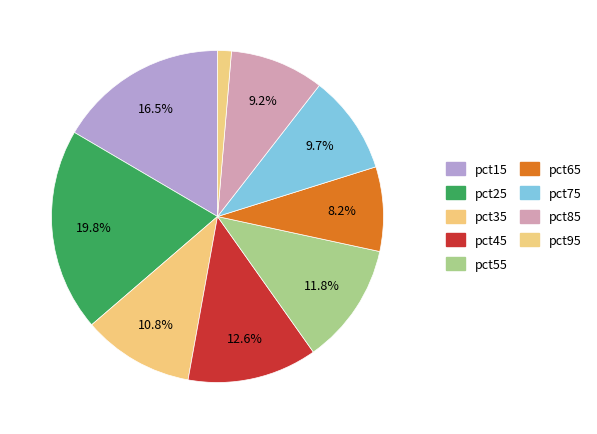

To the nearest percent, what is the difference between the pct95 and pct55 slice percentages?

10%